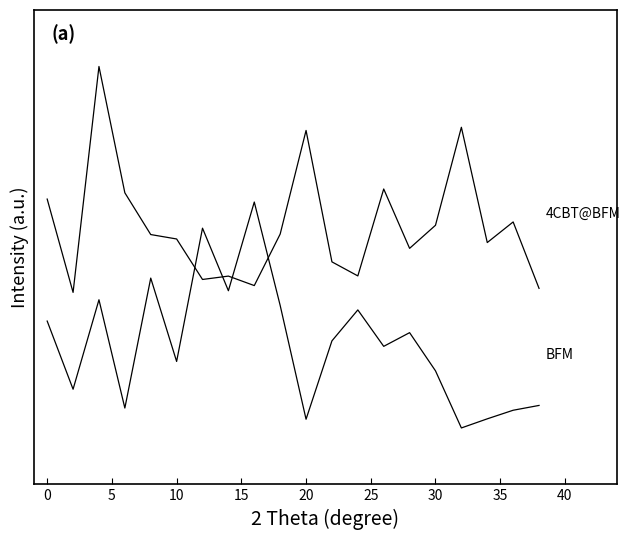

Is this an area chart (filled region under the line)?

No